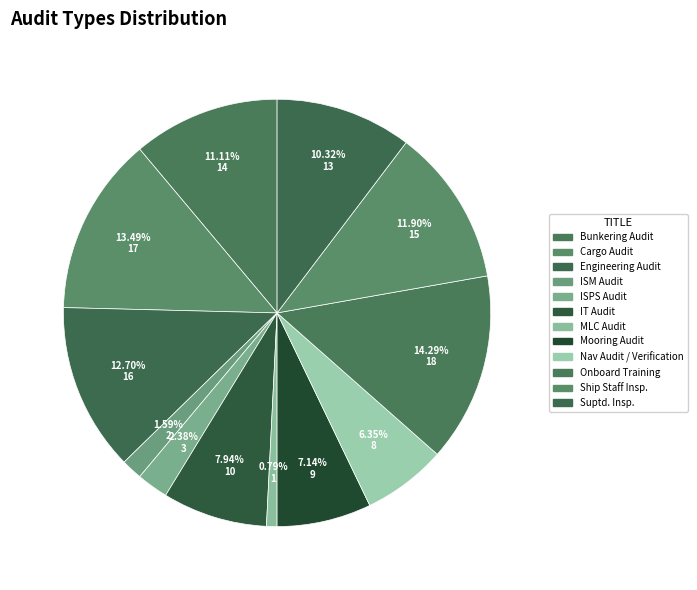

Count the number of slices in the pie.

12